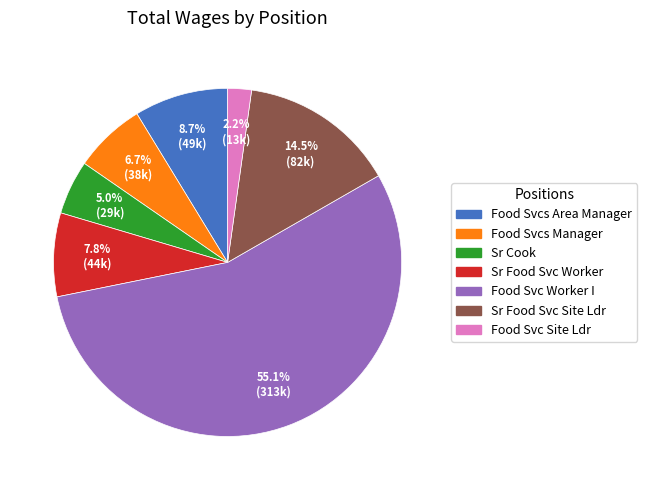

What is the ratio of the value at Food Svc Worker I to the value at Sr Cook?

11.0